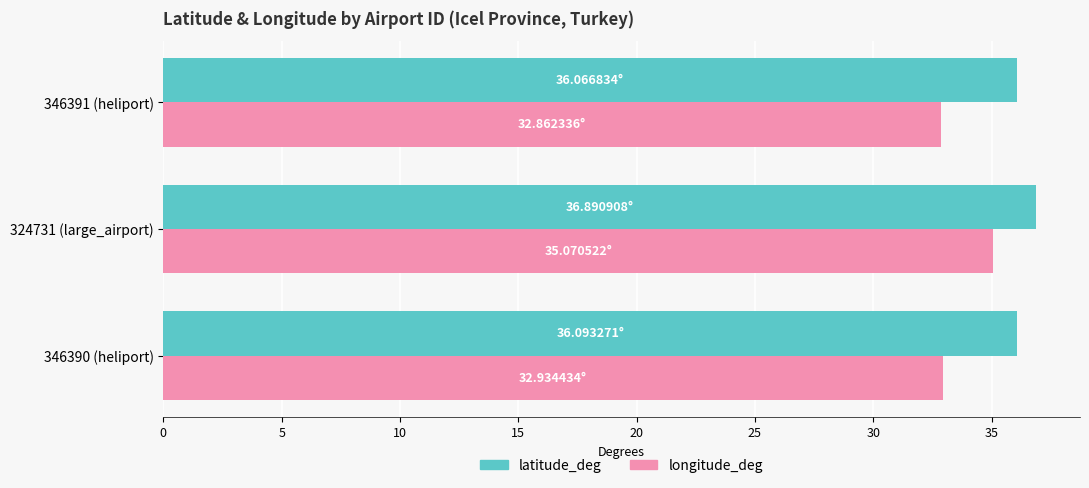

What is the sum of the longitude_deg values at 346390 (heliport) and 346391 (heliport)?

65.8